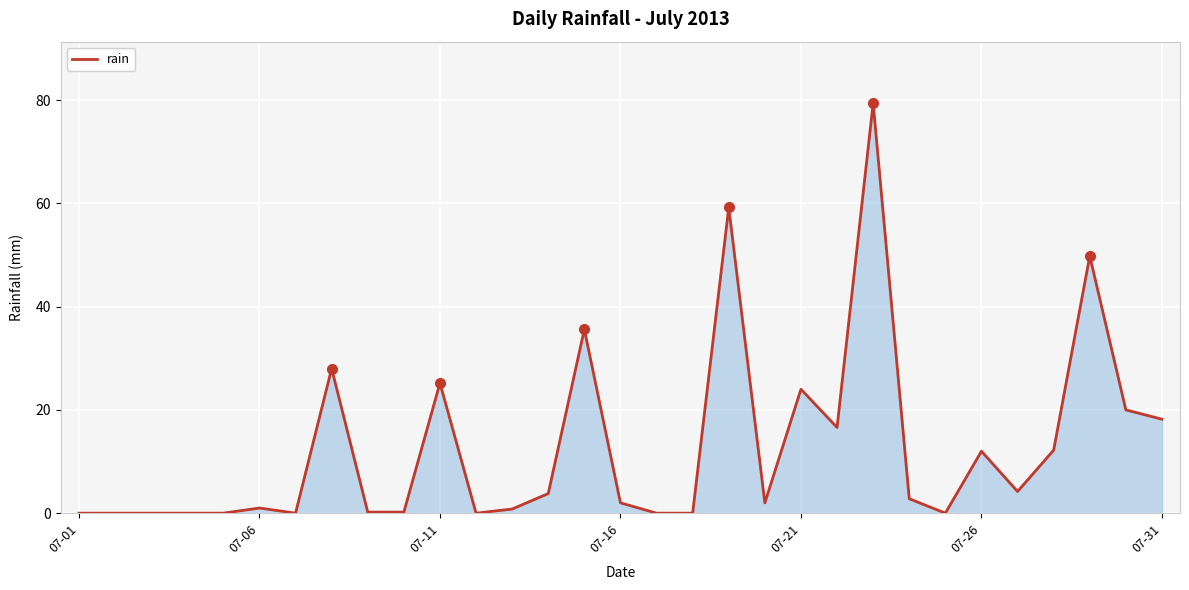

What is the maximum value shown in the chart?

79.4